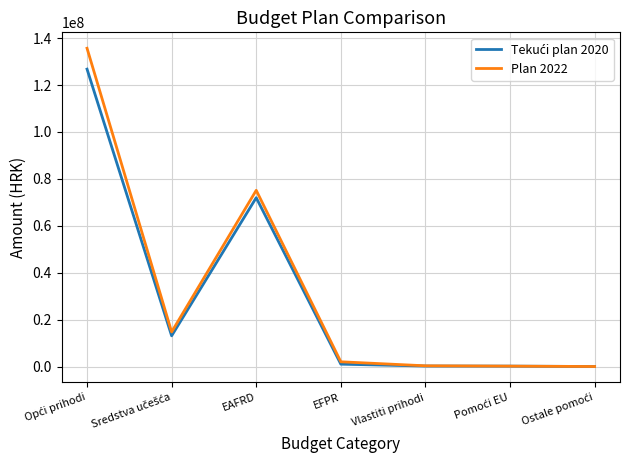

Which series has the widest spread of values?

Plan 2022